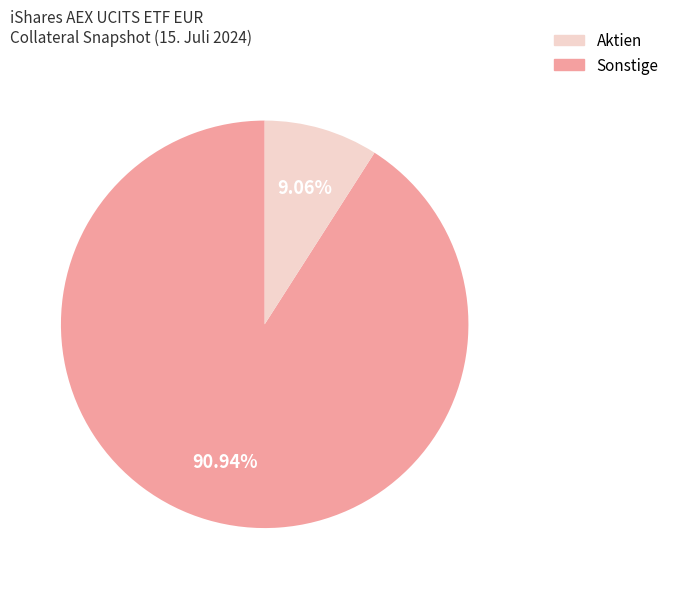

What is the largest slice in the pie chart?

Aktien